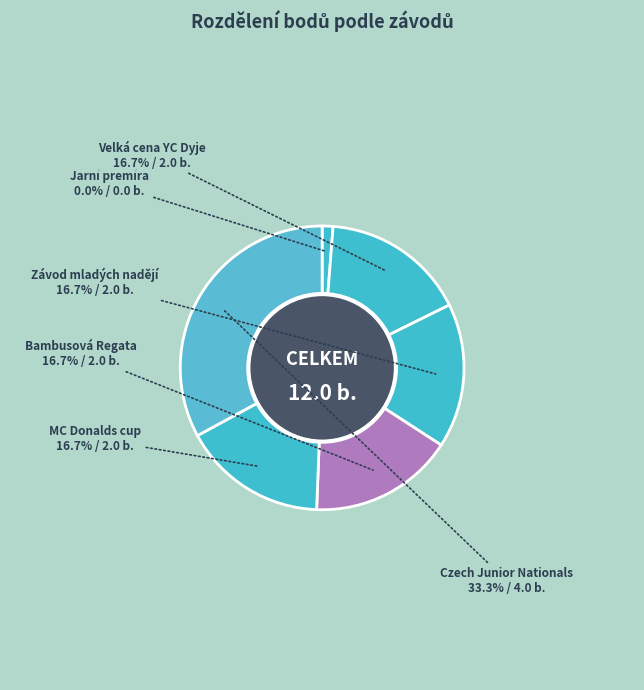

Does any single category account for the majority?

No